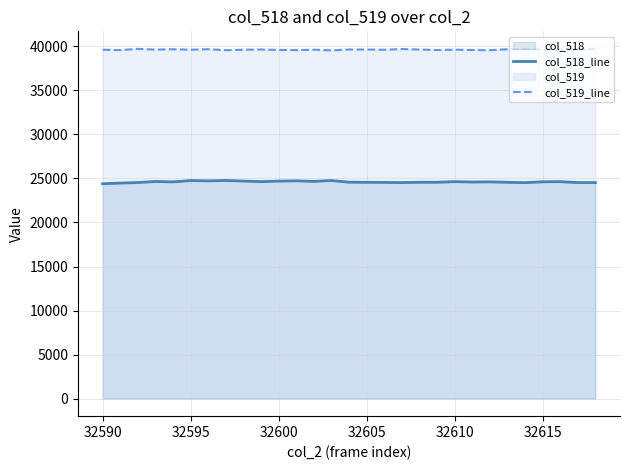

What is the minimum value shown in the chart?

24399